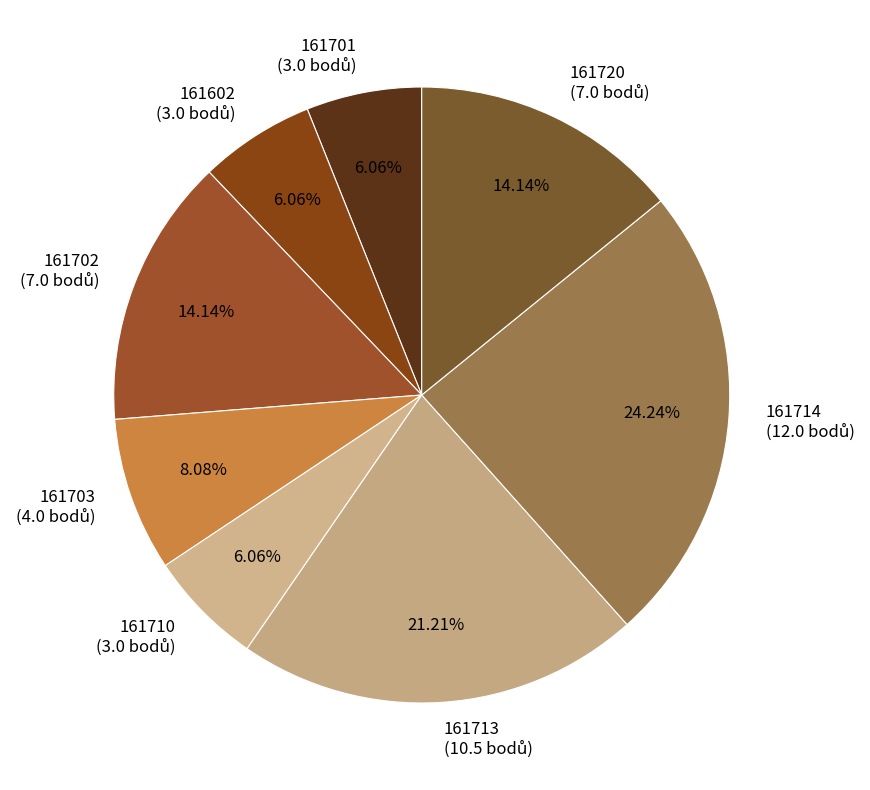

Does 161701 represent more than half of the total?

No